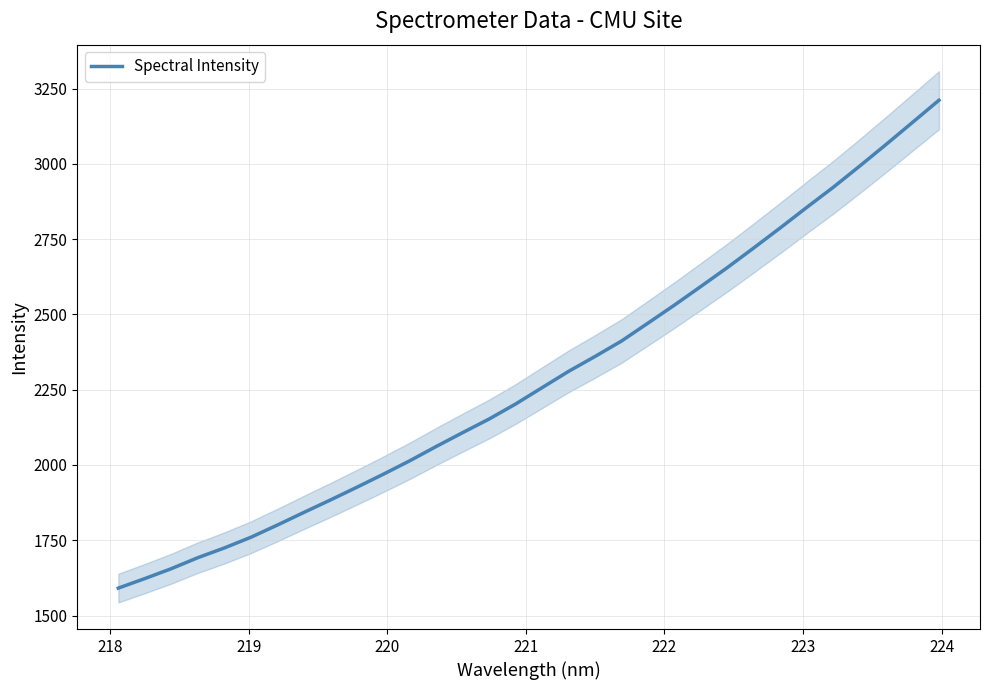

What is the greatest value displayed?

3211.6